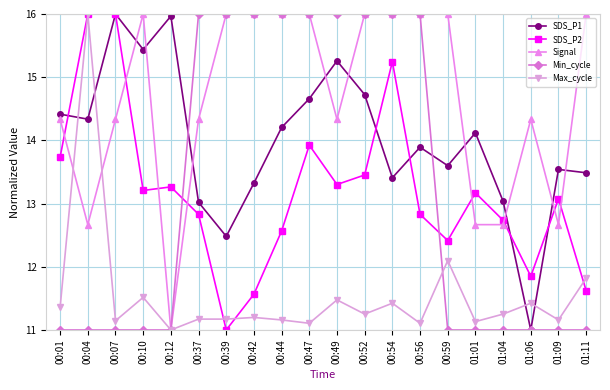

How many data points in SDS_P1 are above 14?

10